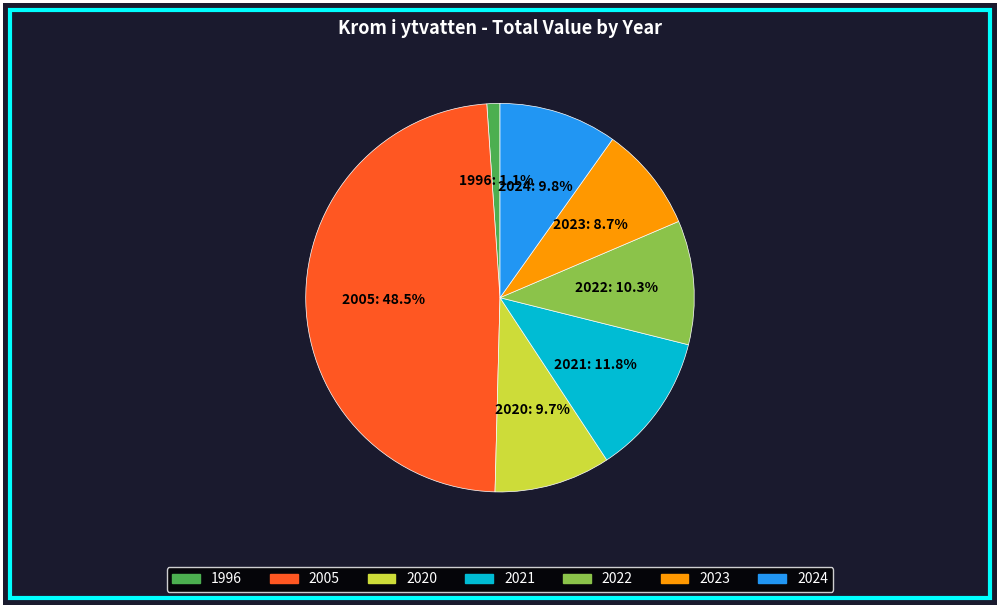

To the nearest percent, what is the average slice percentage?

14%